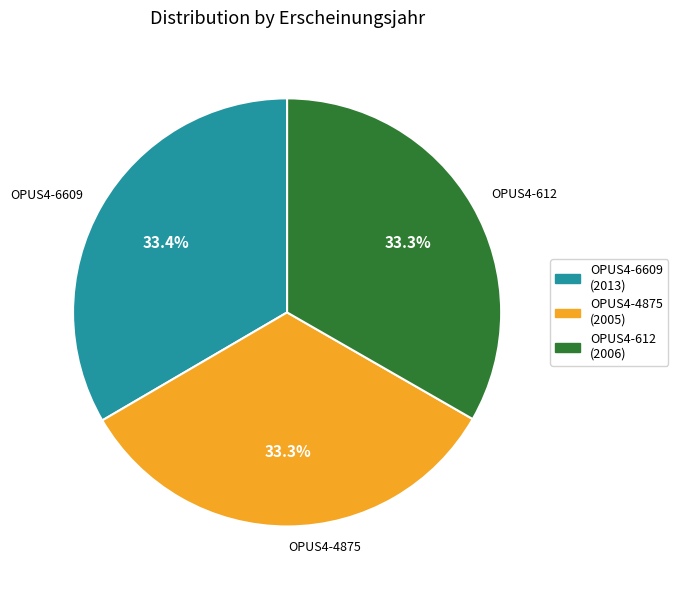

To the nearest percent, what portion does OPUS4-6609 represent?

33%